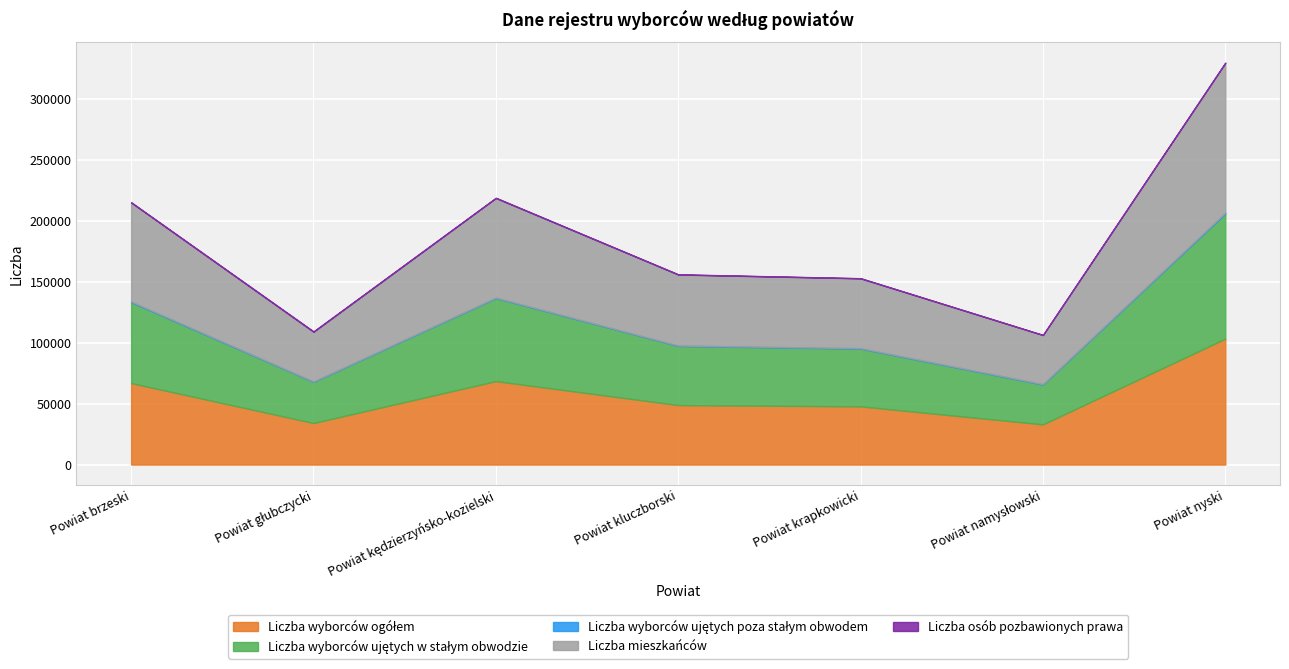

The Liczba wyborców ogółem series shows 12694 at Powiat namysłowski. True or false?

False